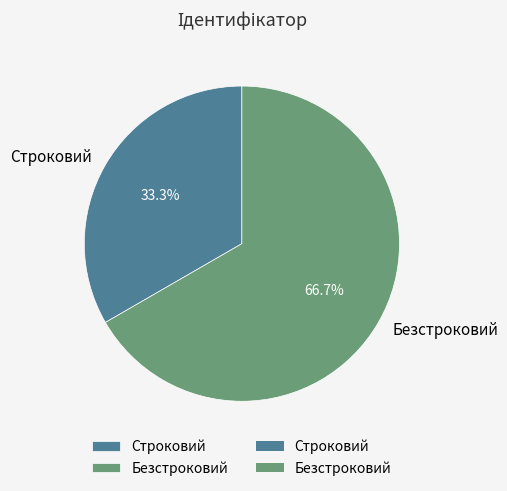

What is the largest slice in the pie chart?

Безстроковий